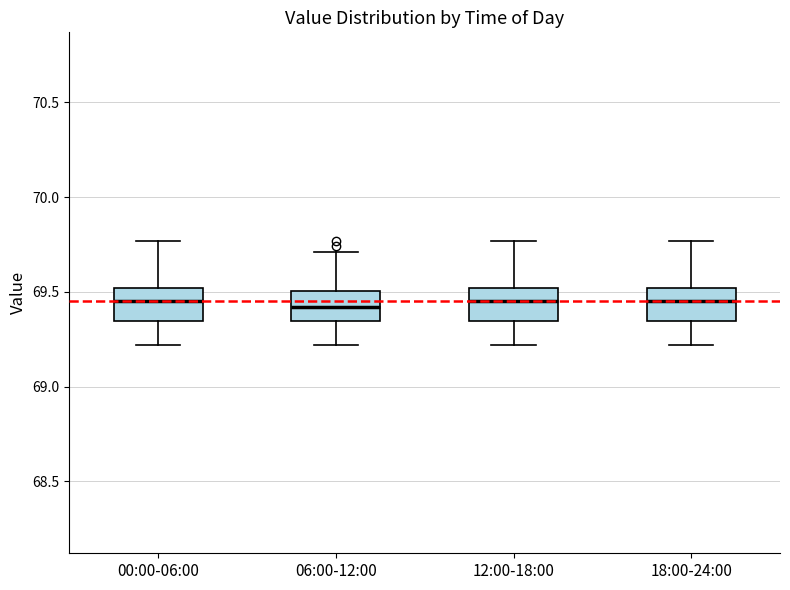

Reading left to right, read every box against the y-axis: the position of its median line, the range the box covers, and the ends of its whiskers. The values are not printed on the chart, so give them approximately, as read against the axis.

00:00-06:00: median 69.45, box 69.35 to 69.50, whiskers 69.20 to 69.75
06:00-12:00: median 69.40, box 69.35 to 69.50, whiskers 69.20 to 69.70
12:00-18:00: median 69.45, box 69.35 to 69.50, whiskers 69.20 to 69.75
18:00-24:00: median 69.45, box 69.35 to 69.50, whiskers 69.20 to 69.75